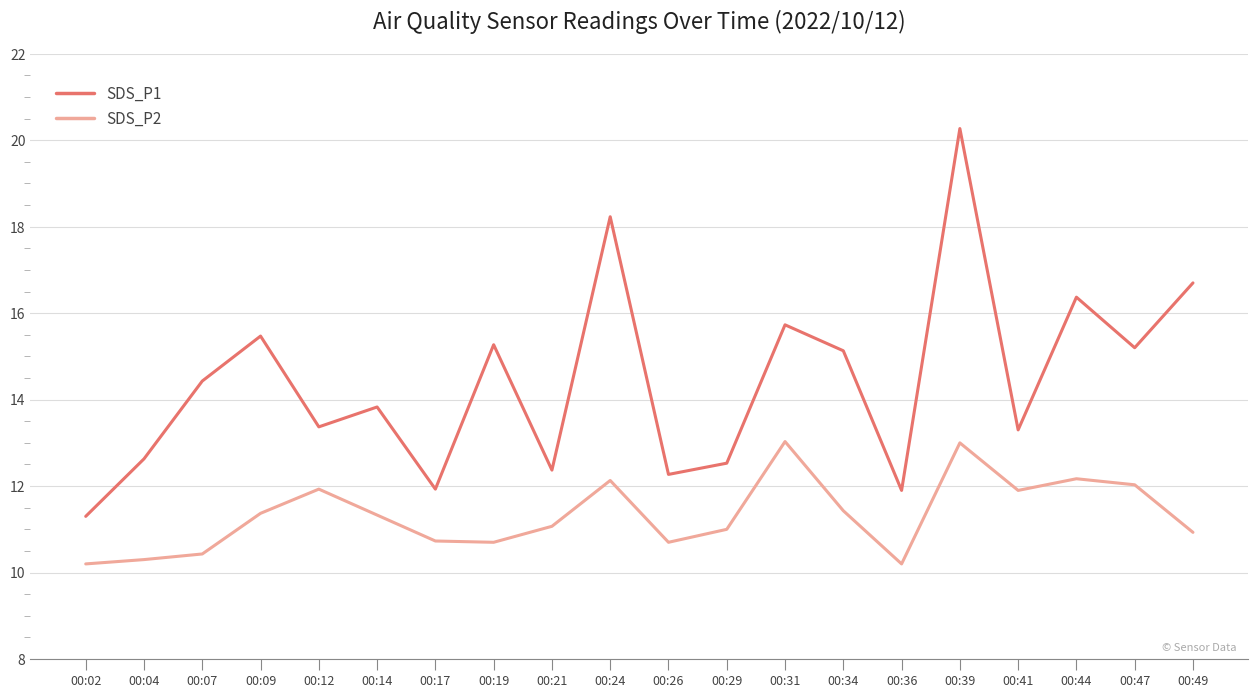

Which series has the widest spread of values?

SDS_P1